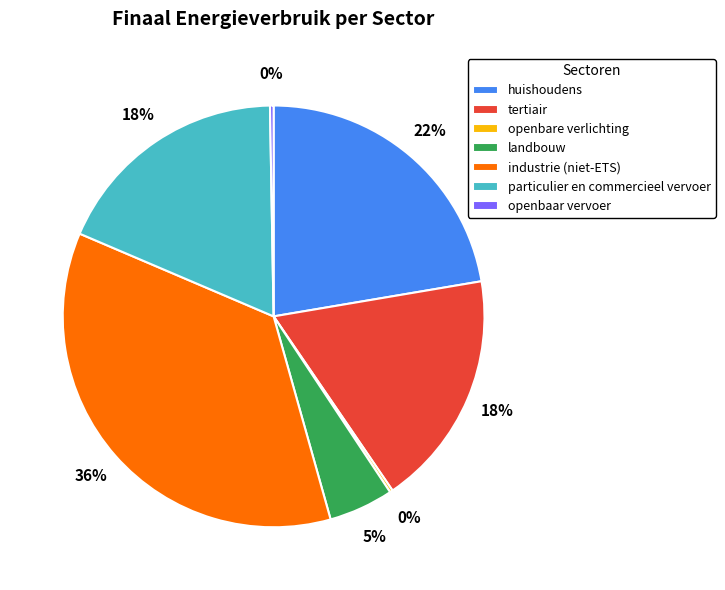

Between industrie (niet-ETS) and landbouw, which is larger?

industrie (niet-ETS)